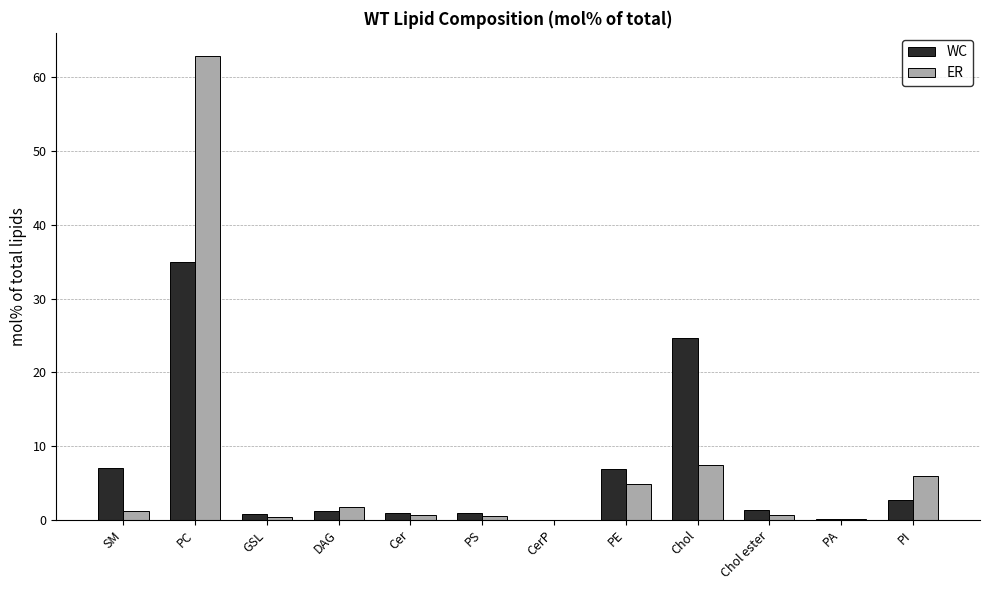

Where is WC nearest to the value 17?

Chol